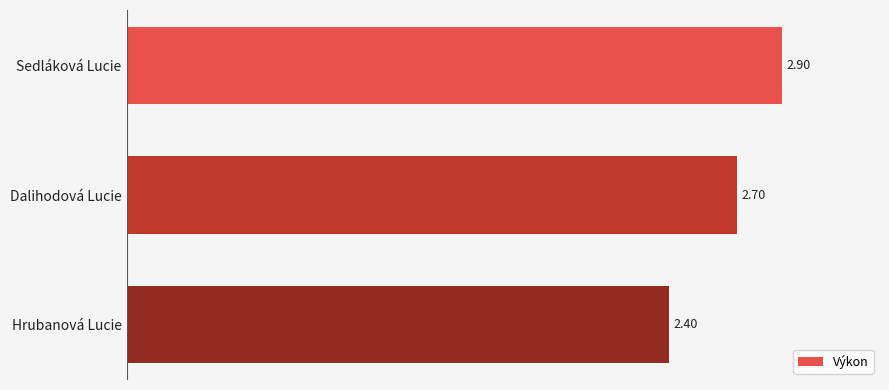

What is the label of the 2nd bar from the bottom?

Dalihodová Lucie